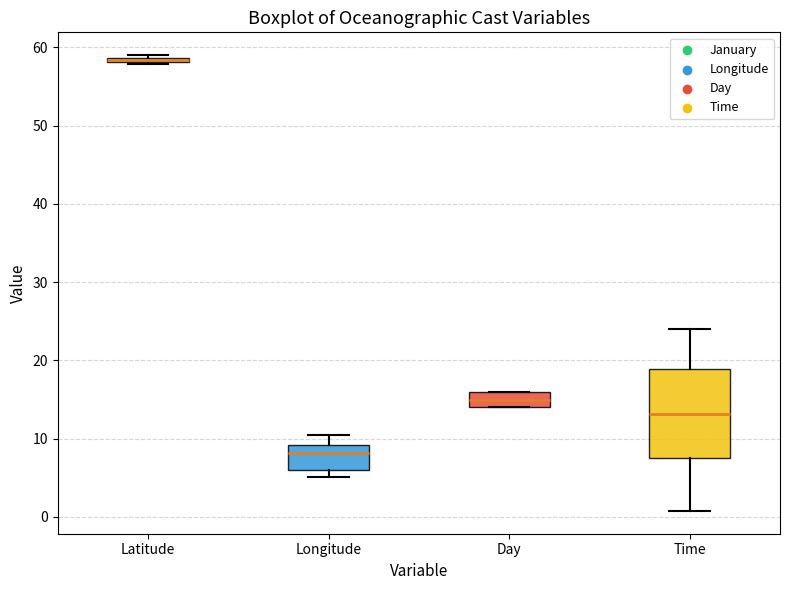

Where does the median line of the box for Day sit on the y-axis? The values are not printed on the chart, so give them approximately, as read against the axis.

15